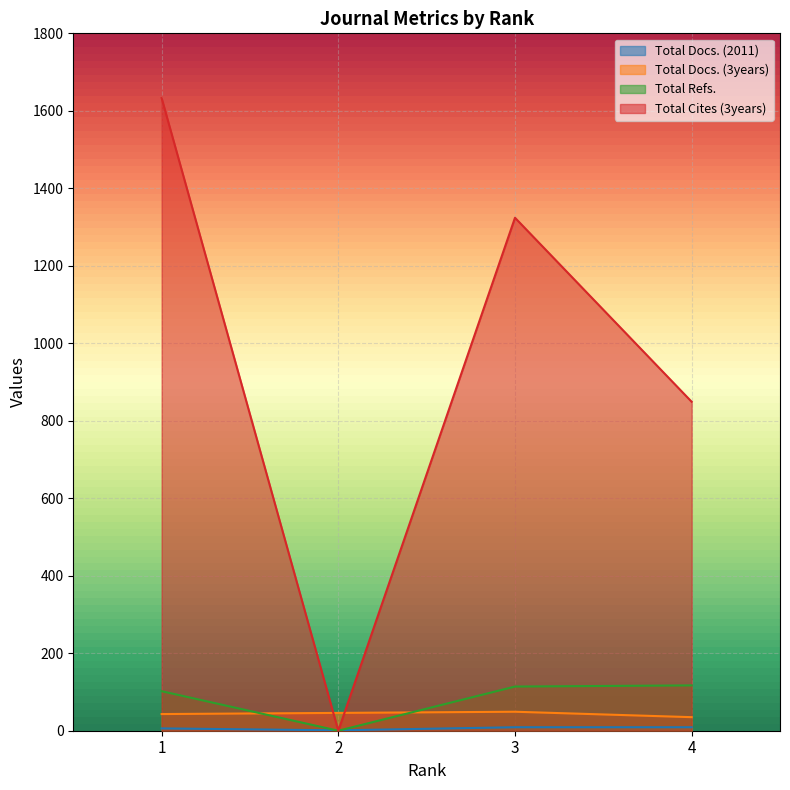

What is the difference between the Total Cites (3years) values at 4 and 3?

475